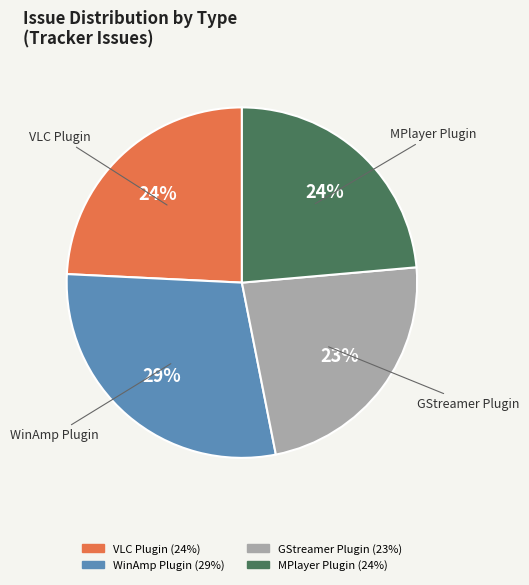

Is there any slice that represents more than half of the pie?

No